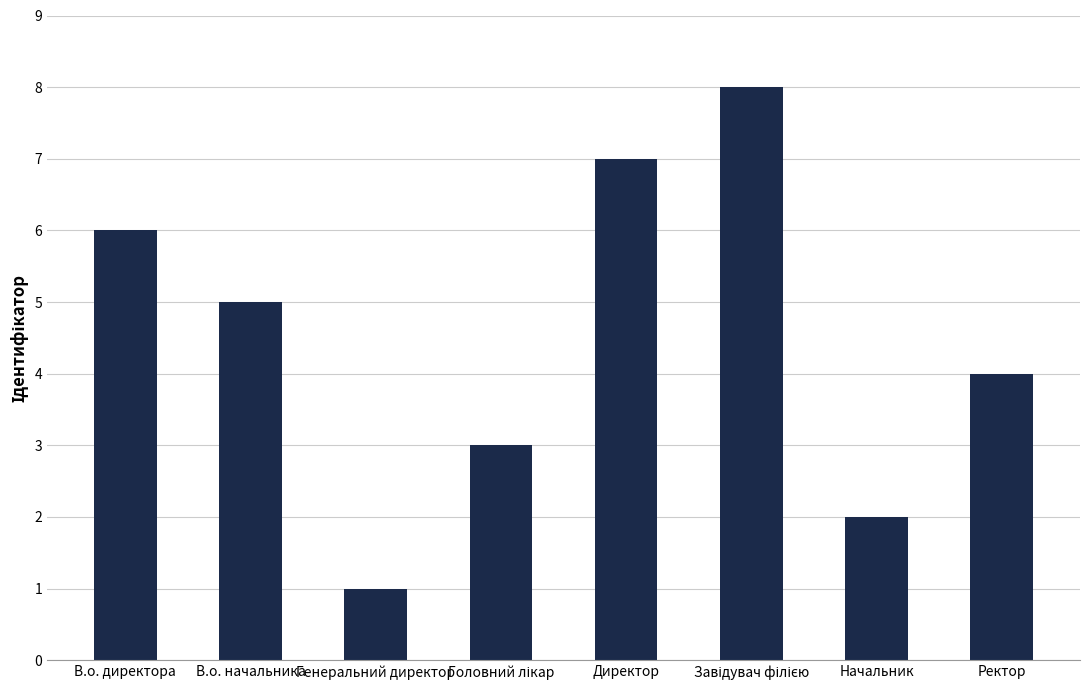

Reading left to right, transcribe all the data shown in this chart.

6	5	1	3	7	8	2	4